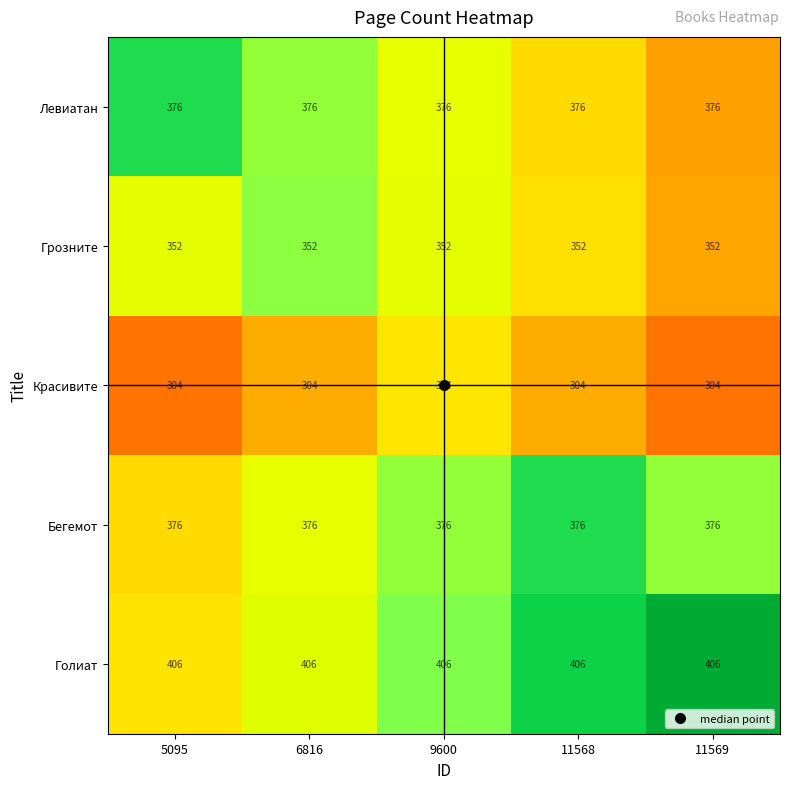

What is the maximum value shown in the chart?

406